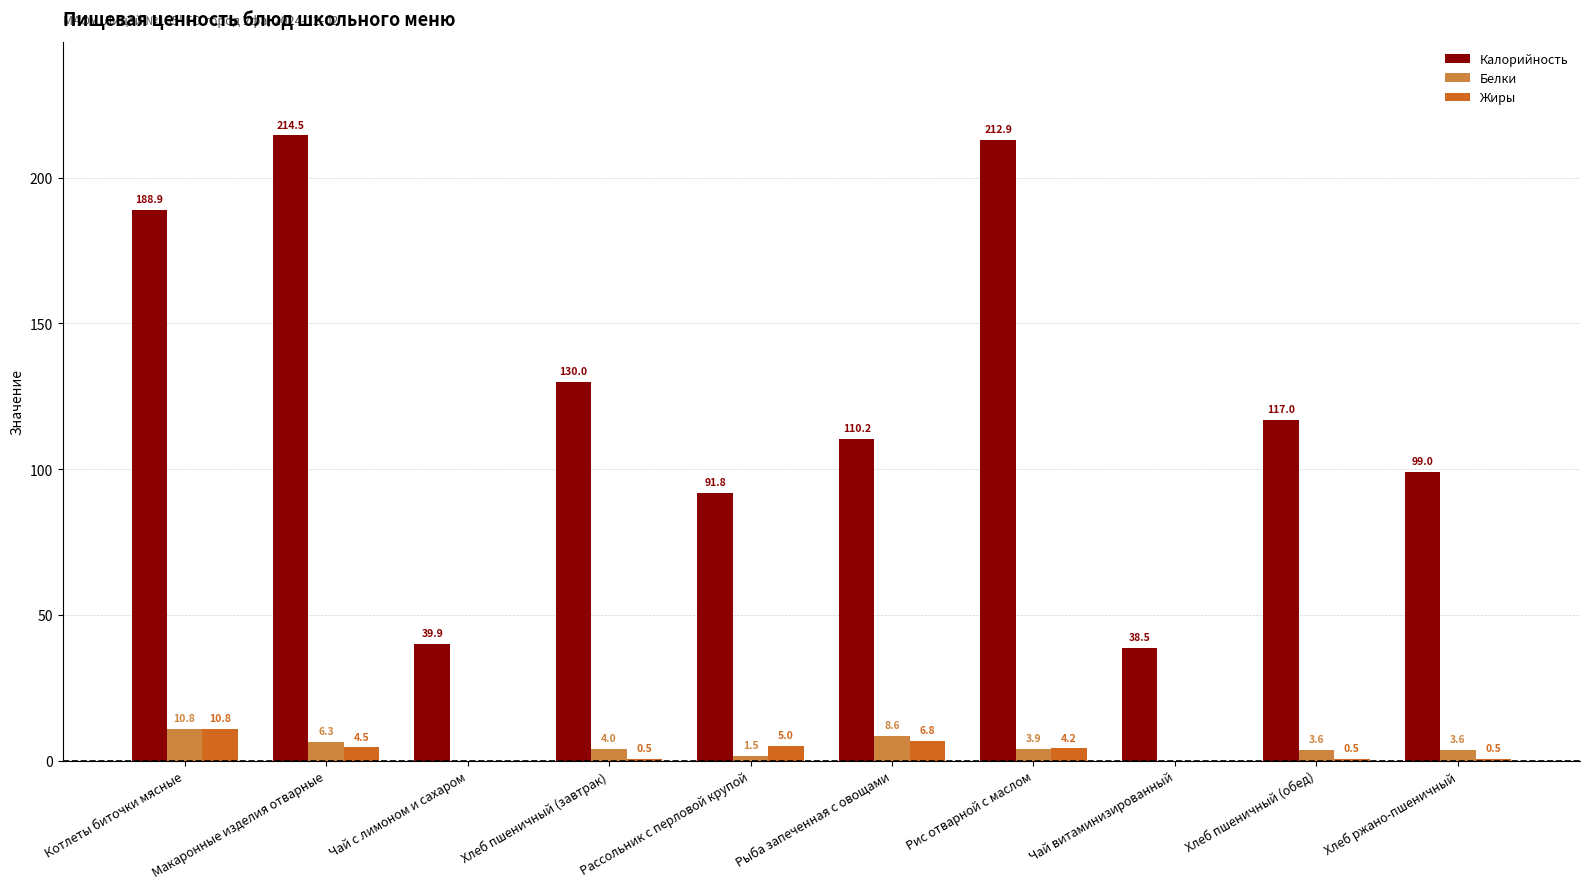

Is it true that Калорийность equals 117.0 at Хлеб пшеничный (обед)?

True